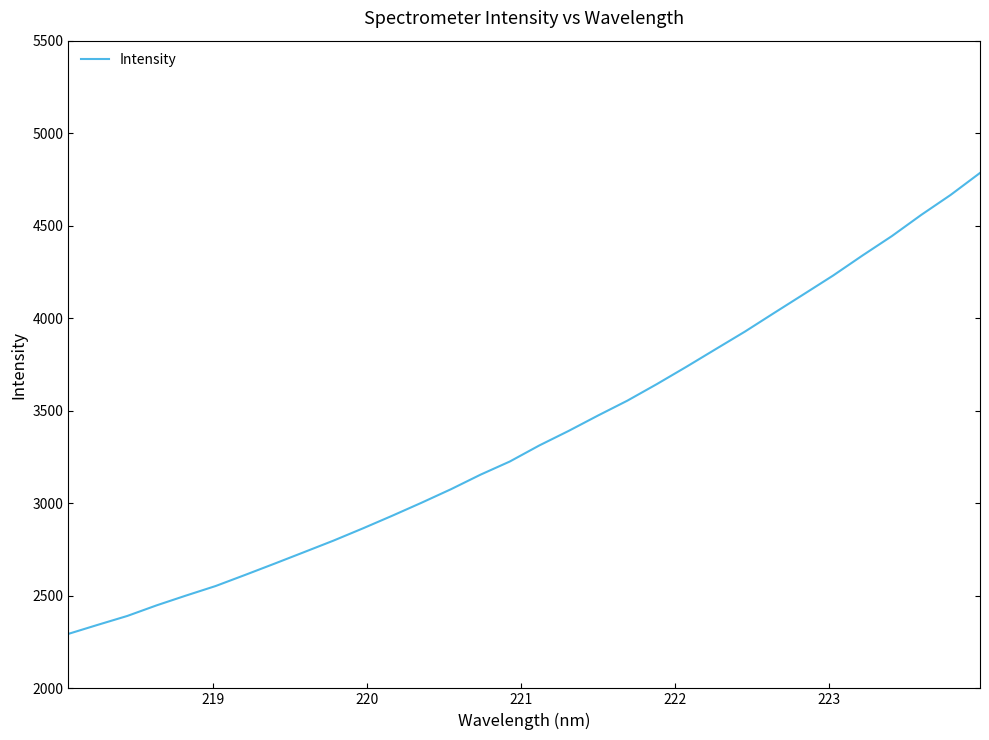

What is the maximum value shown in the chart?

4785.2